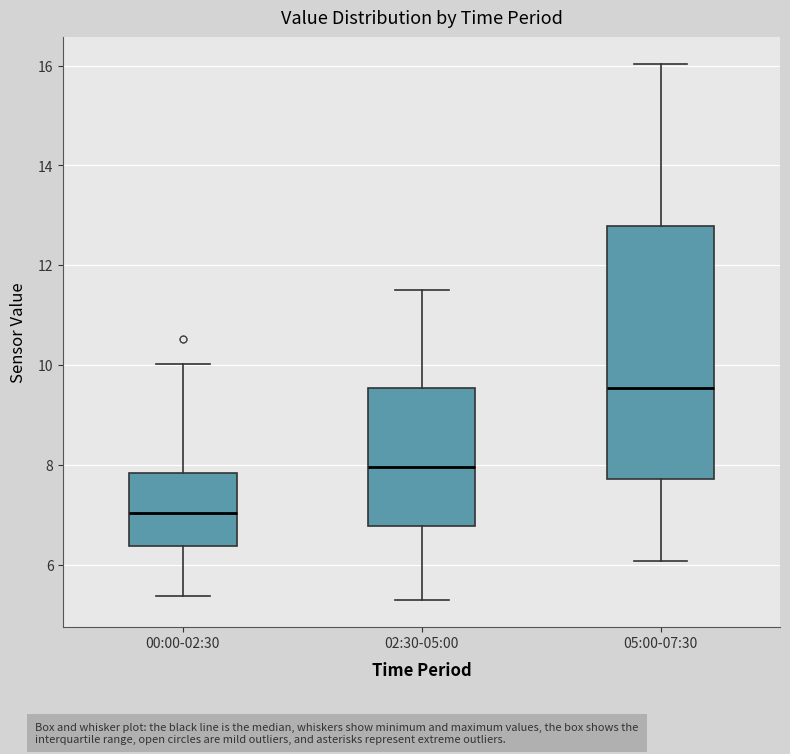

Which box's median line is the lowest?

00:00-02:30